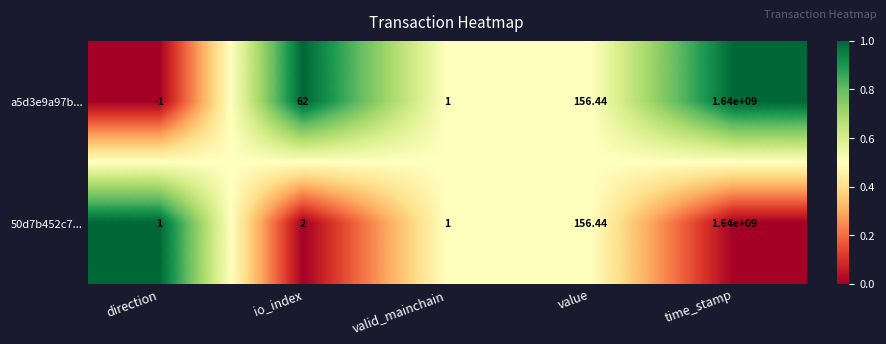

At which category is the sum across all series the highest?

time_stamp